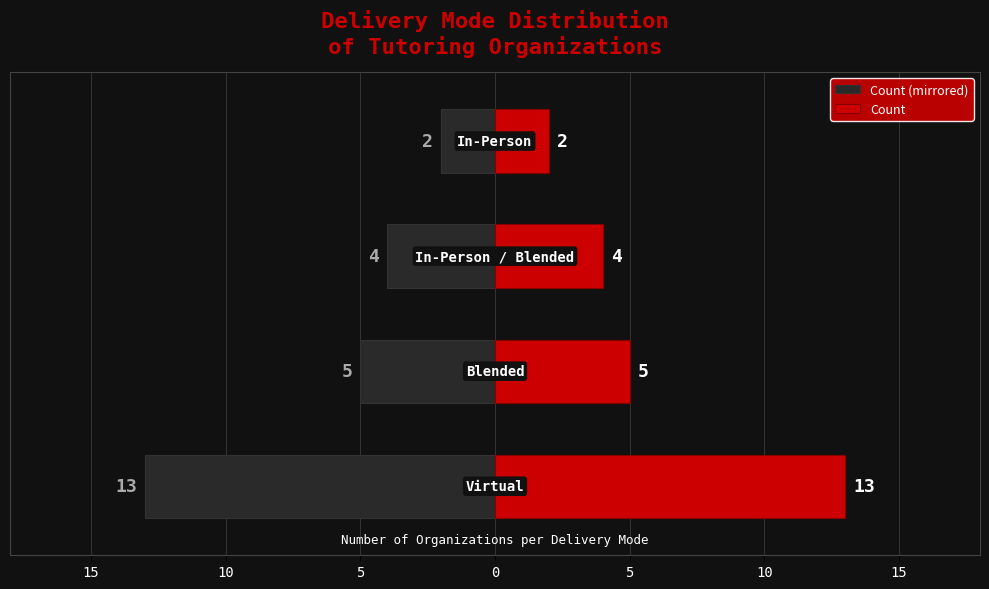

How many data points in Count (right) are less than 5?

2